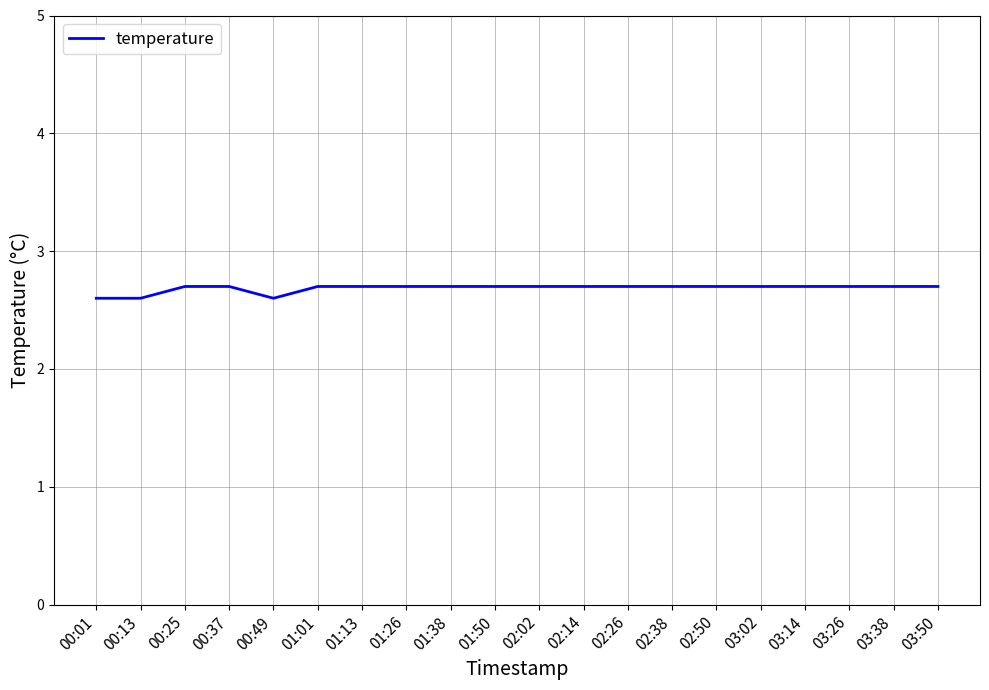

Is it true that the value at 02:26 is 4.1?

False